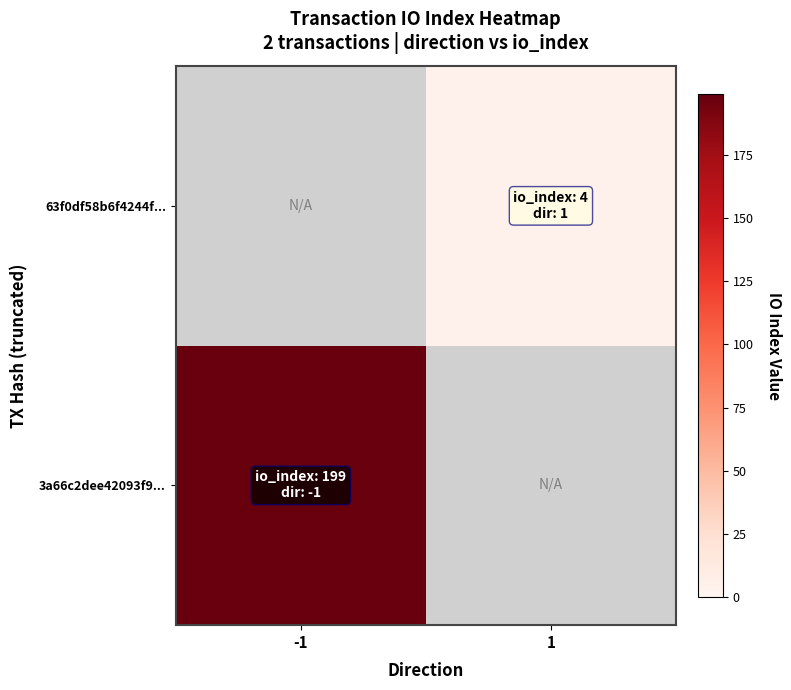

What is the greatest value displayed?

199.0